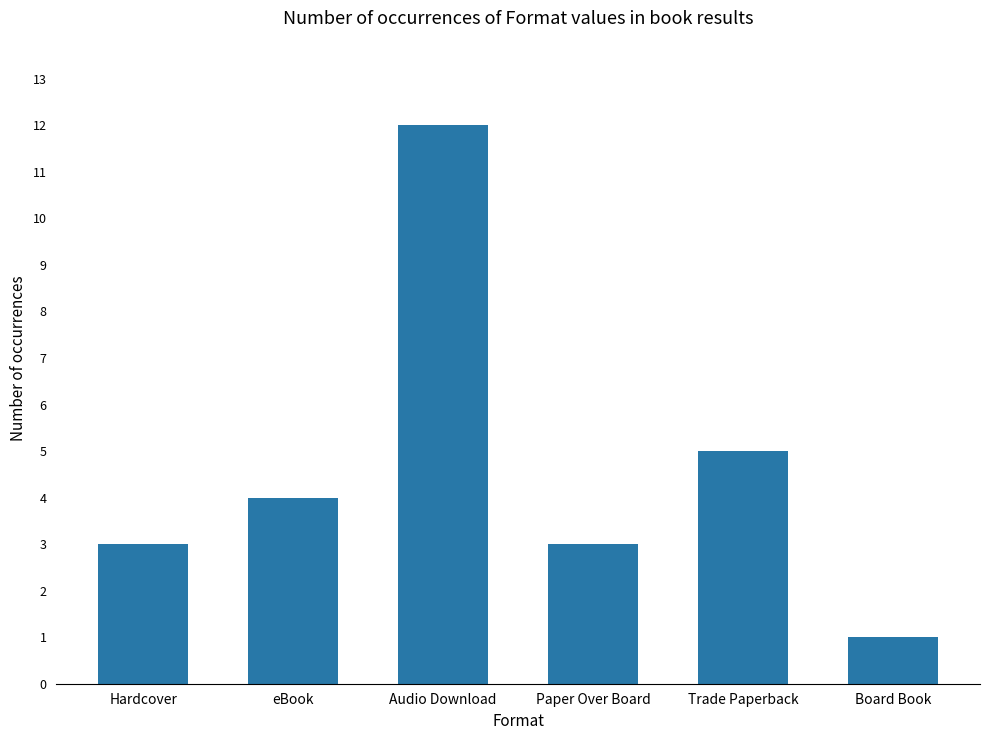

At which label is the value closest to 6?

Trade Paperback